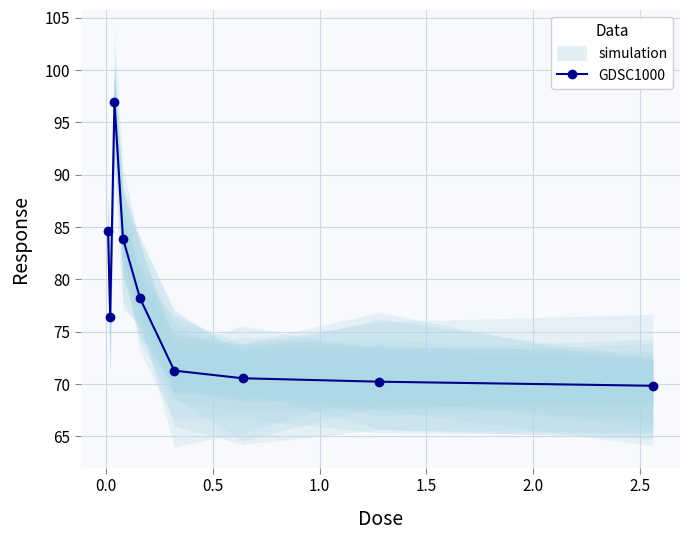

What is the minimum value for GDSC1000?

69.8